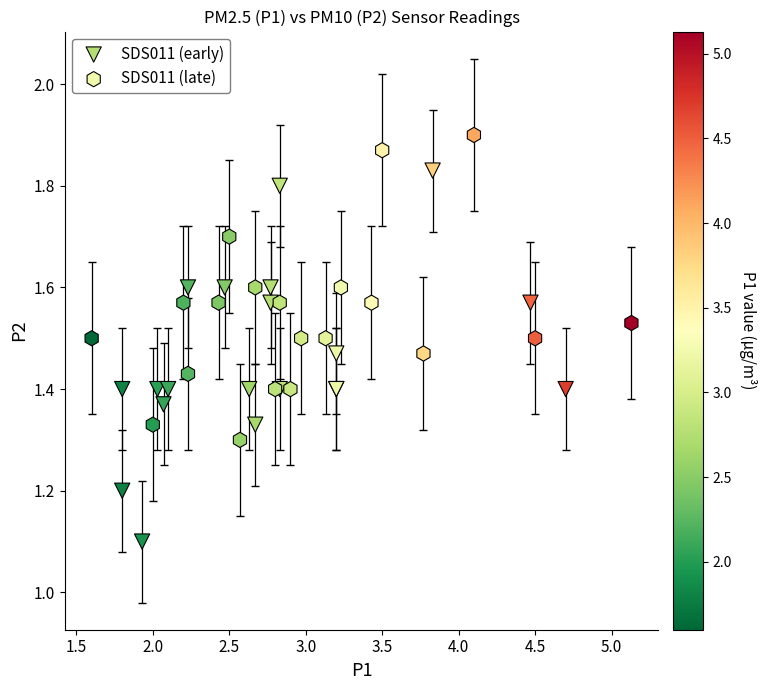

Which series contains the lowest Y value?

SDS011 (early)